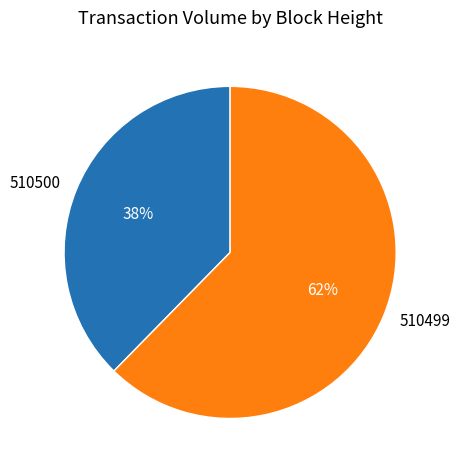

Rank the categories by value from highest to lowest.

510499, 510500